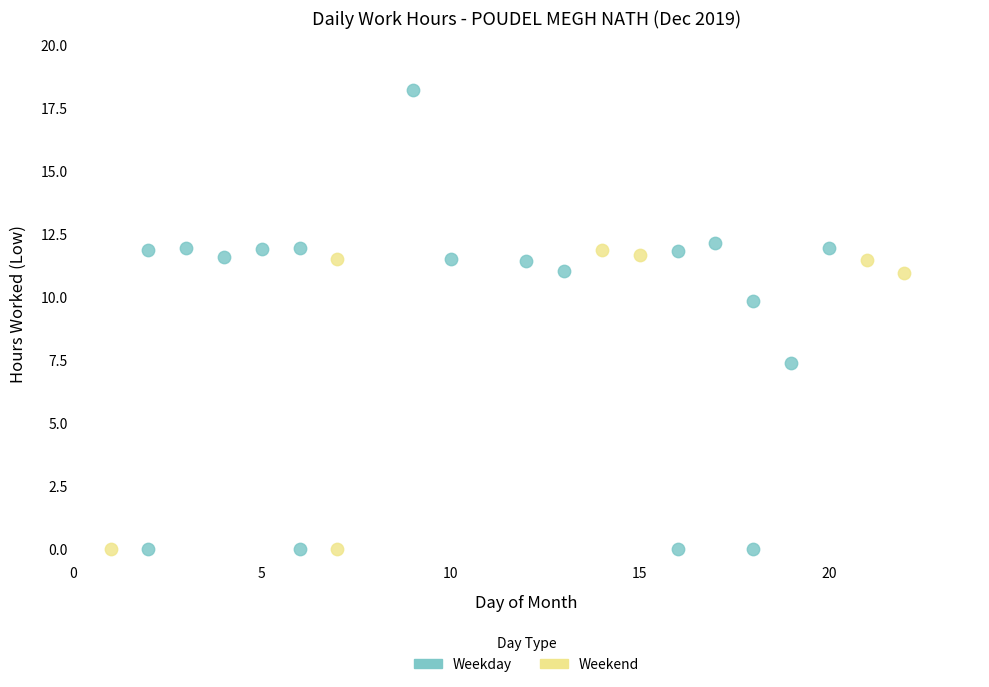

Which series has the largest Y range (max minus min)?

Weekday